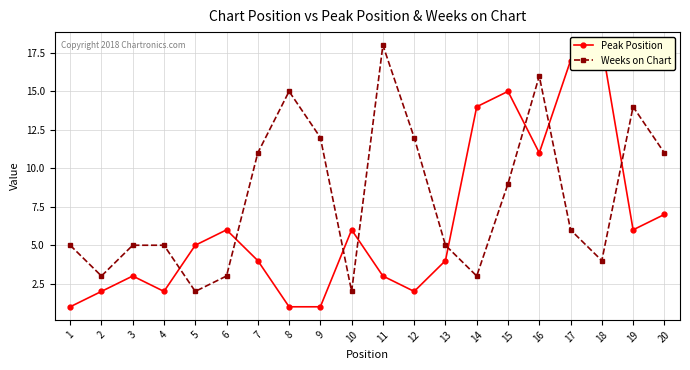

What is the difference between the second highest and second lowest values in the Weeks on Chart series?

14